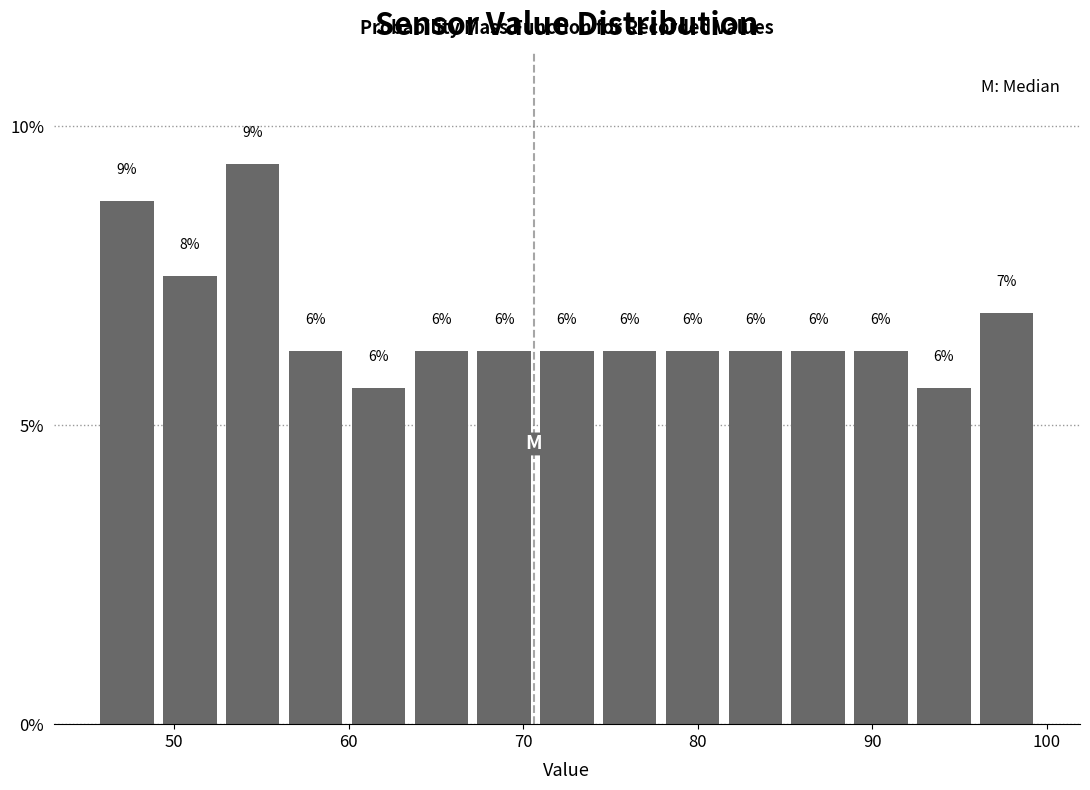

Around what value on the x-axis is the tallest bar? Give the approximate position of its centre, as read against the axis.

55